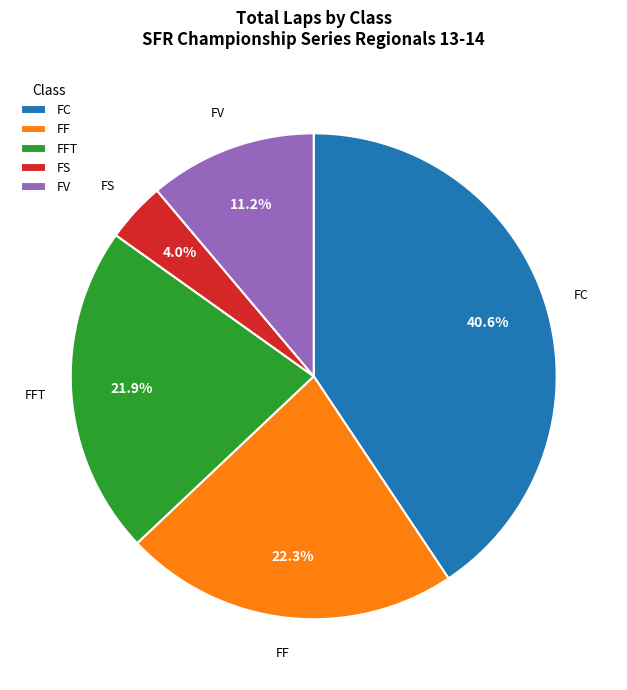

Does FF account for over 50% of the chart?

No